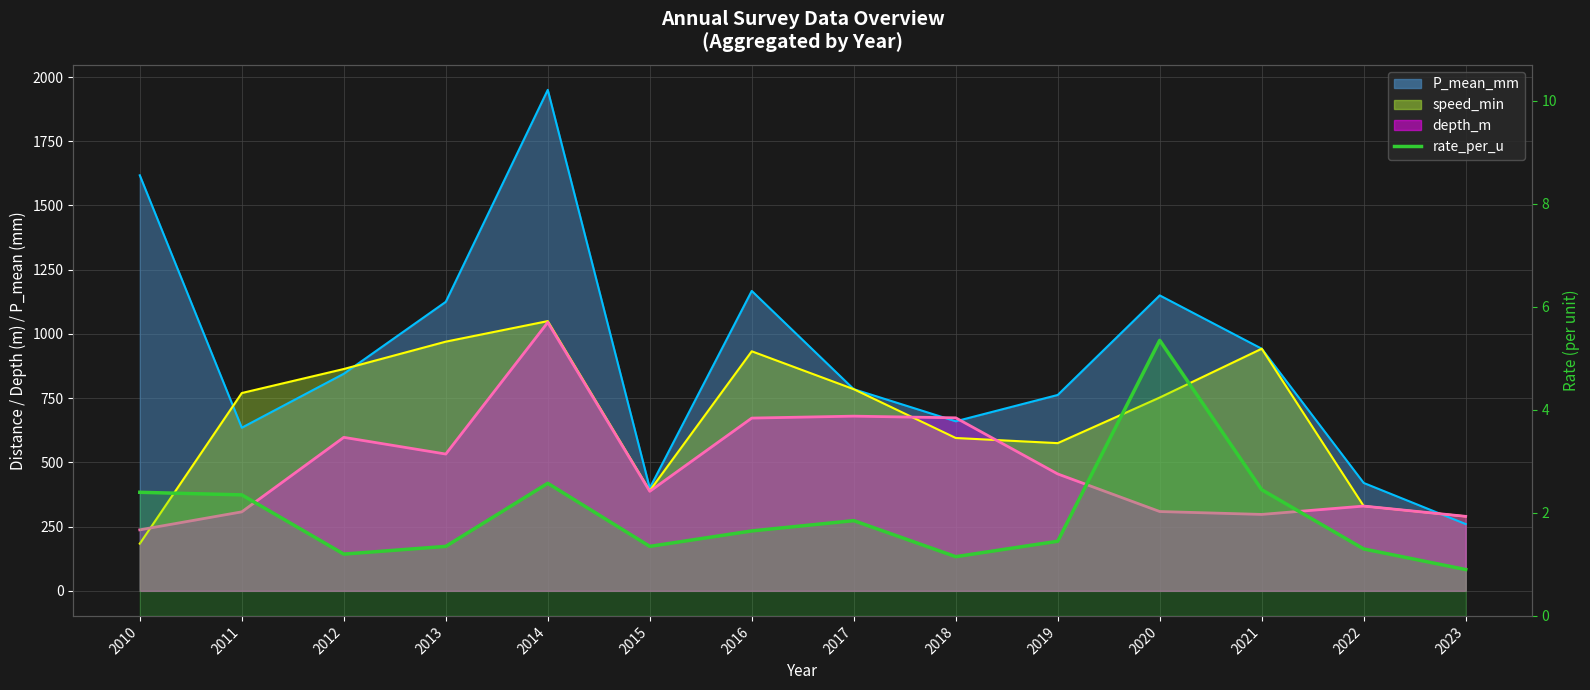

Which series has the largest total across all categories?

P_mean_mm mean